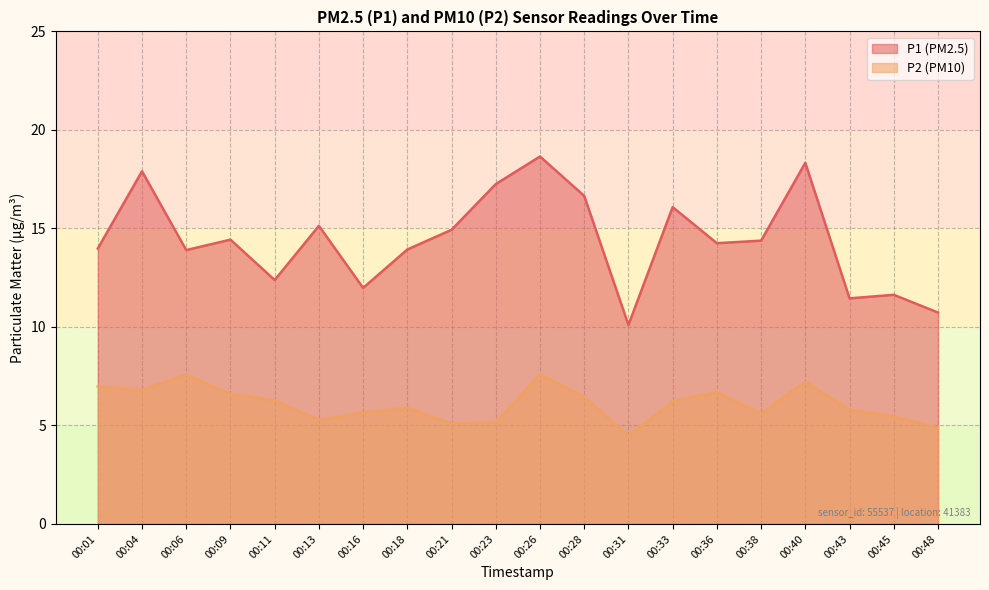

Which has a higher value, 00:31 or 00:26?

00:26